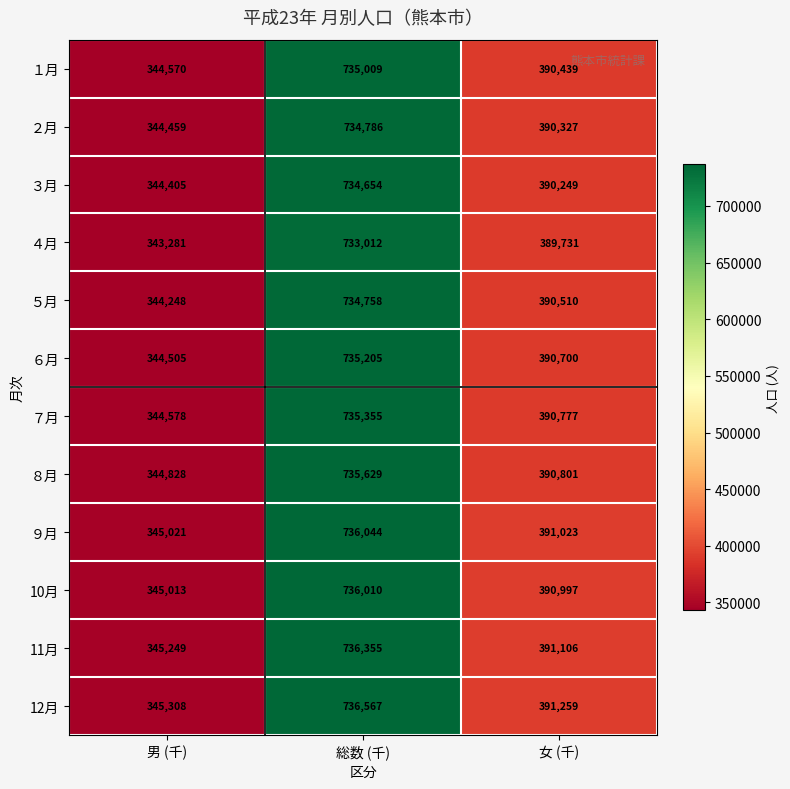

Between 男 (千) and 女 (千), which series saw the biggest shift?

４月